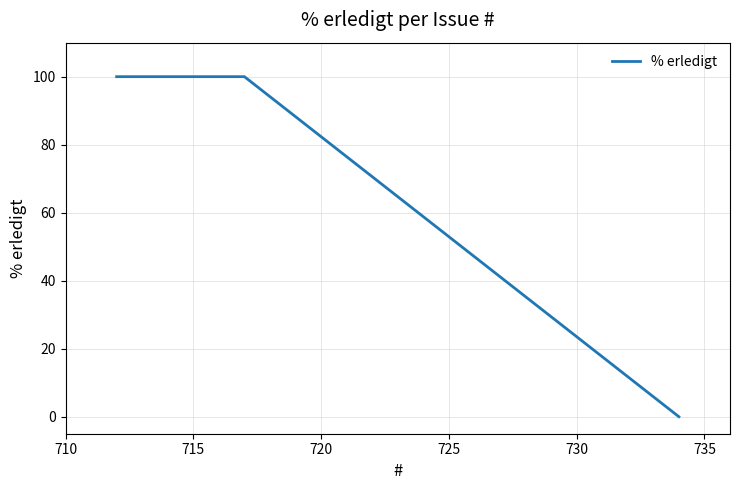

What is the maximum value shown in the chart?

100